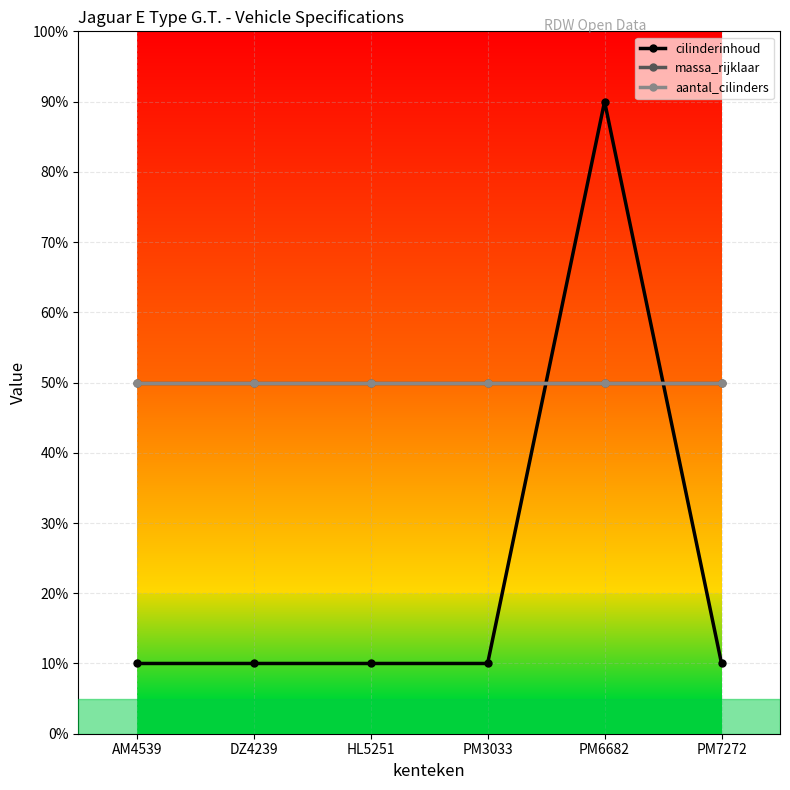

What is the spread (max minus min) of values at AM4539?

40